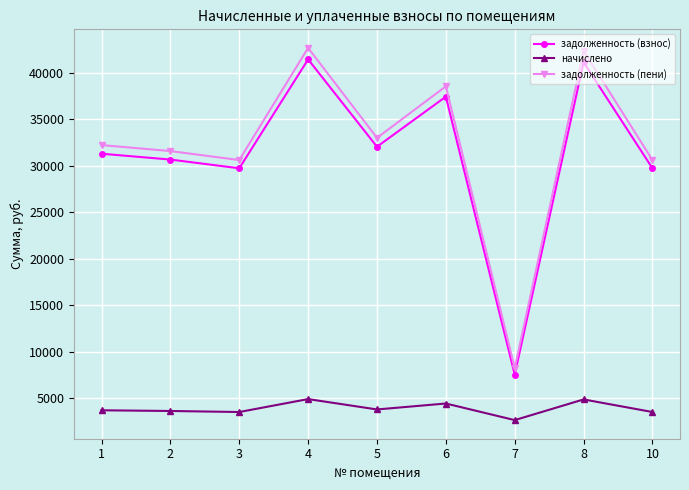

List the series in order of their peak value, highest first.

задолженность (пени), задолженность (взнос), начислено